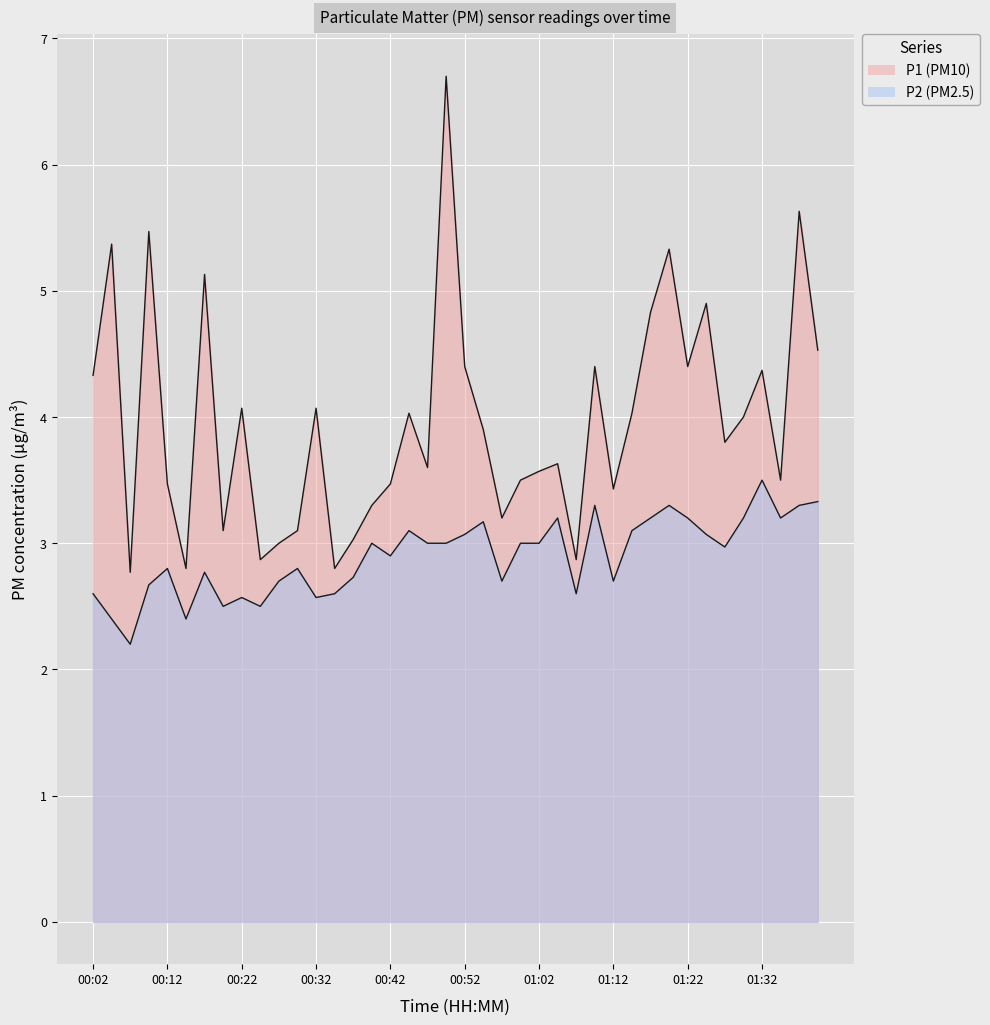

How many interior local valleys does the P1 series have?

12